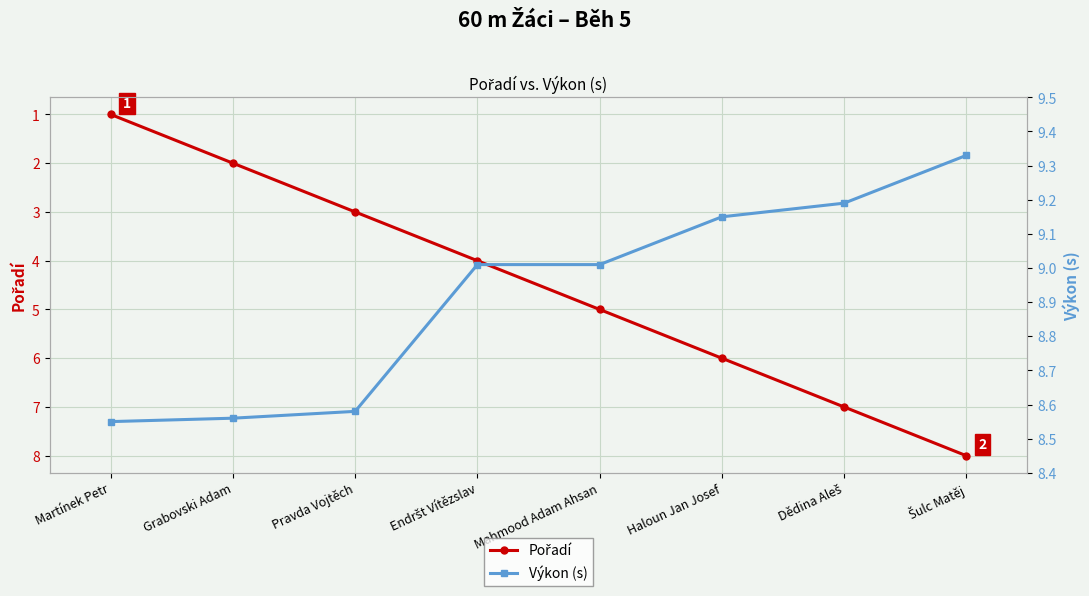

At Haloun Jan Josef, list the series in order from smallest to largest.

Pořadí, Výkon (s)